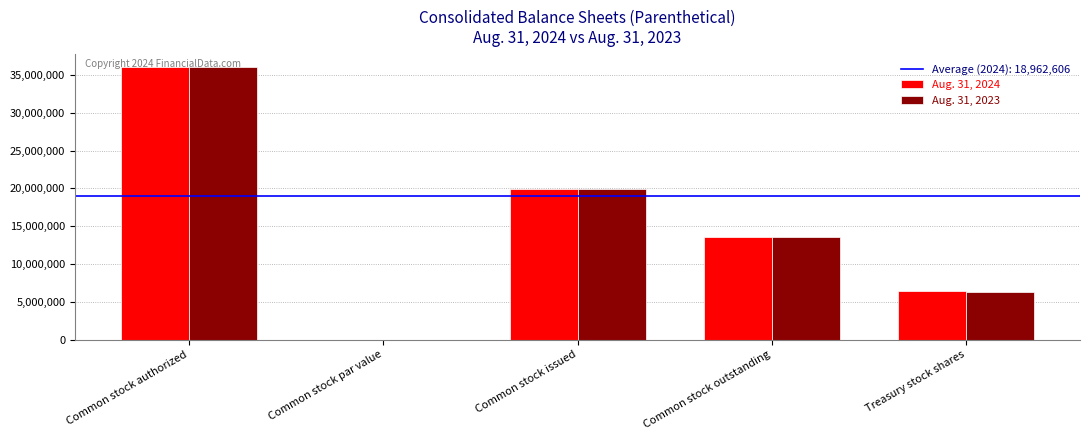

What is the average value of the Aug. 31, 2023 series?

15162326.0